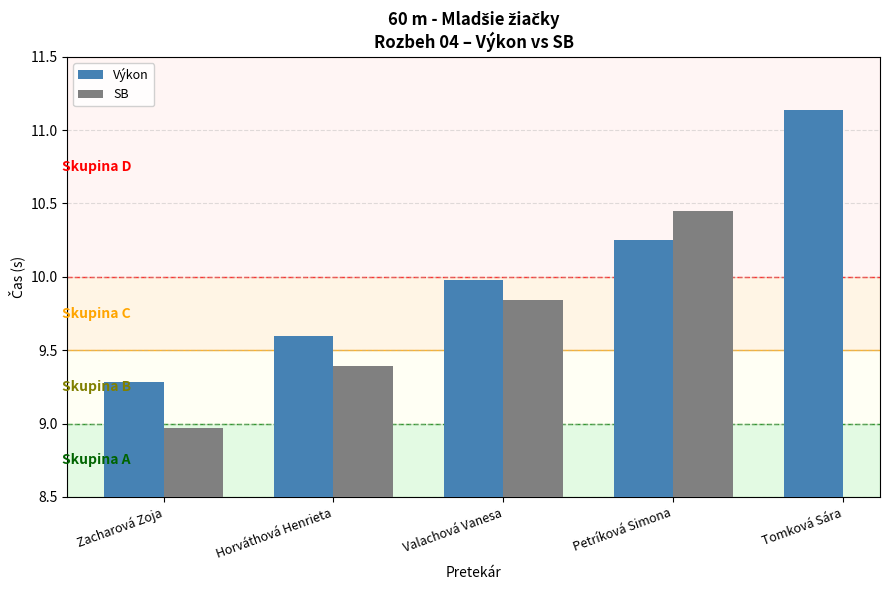

How many bars are there in each group?

2